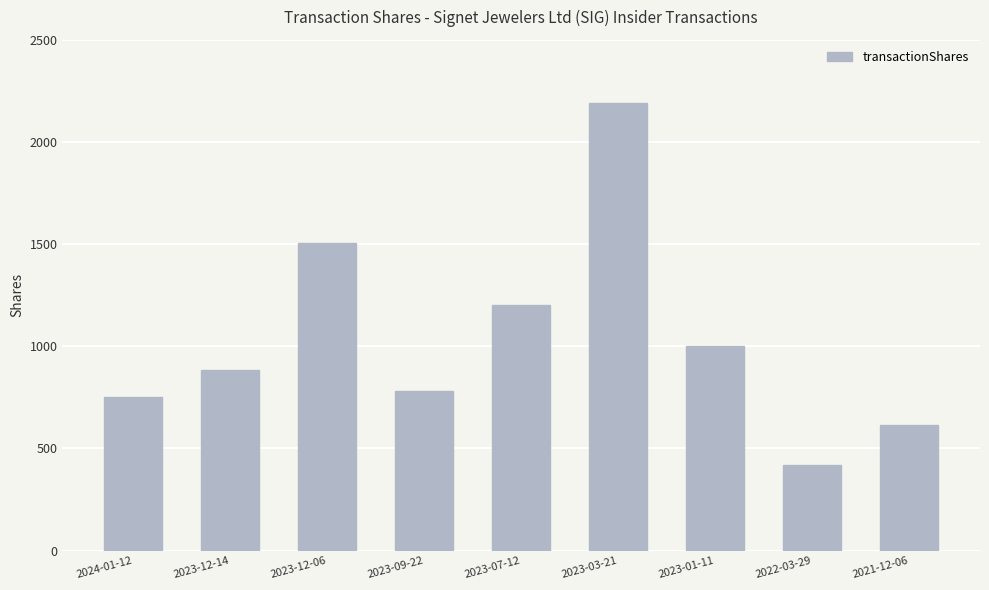

The chart shows a value of 1200 at 2023-07-12. True or false?

True